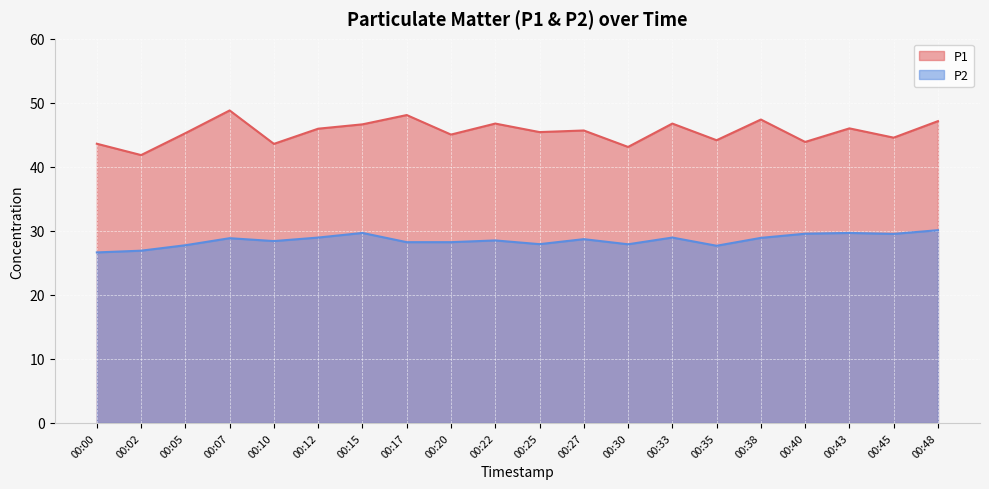

What is the difference between the second highest and second lowest values in the P2 series?

2.8